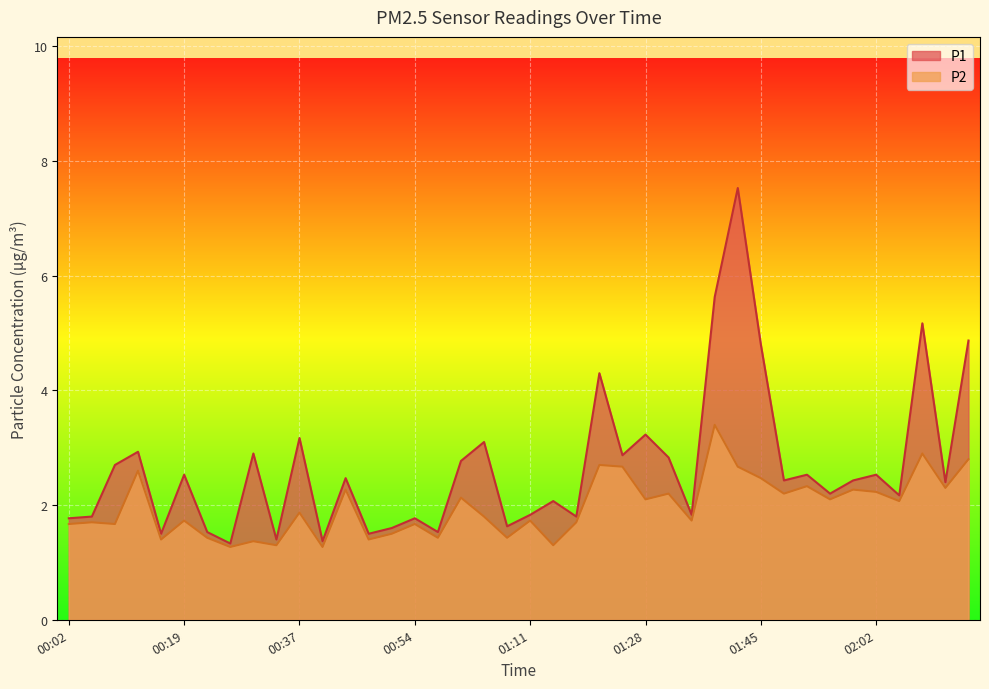

Reading left to right, transcribe all the data shown in this chart.

P1: 1.8	1.8	2.7	2.9	1.5	2.5	1.5	1.3	2.9	1.4	3.2	1.4	2.5	1.5	1.6	1.8	1.5	2.8	3.1	1.6	1.8	2.1	1.8	4.3	2.9	3.2	2.8	1.8	5.6	7.5	4.8	2.4	2.5	2.2	2.4	2.5	2.2	5.2	2.4	4.9
P2: 1.7	1.7	1.7	2.6	1.4	1.7	1.4	1.3	1.4	1.3	1.9	1.3	2.3	1.4	1.5	1.7	1.4	2.1	1.8	1.4	1.7	1.3	1.7	2.7	2.7	2.1	2.2	1.7	3.4	2.7	2.5	2.2	2.3	2.1	2.3	2.2	2.1	2.9	2.3	2.8